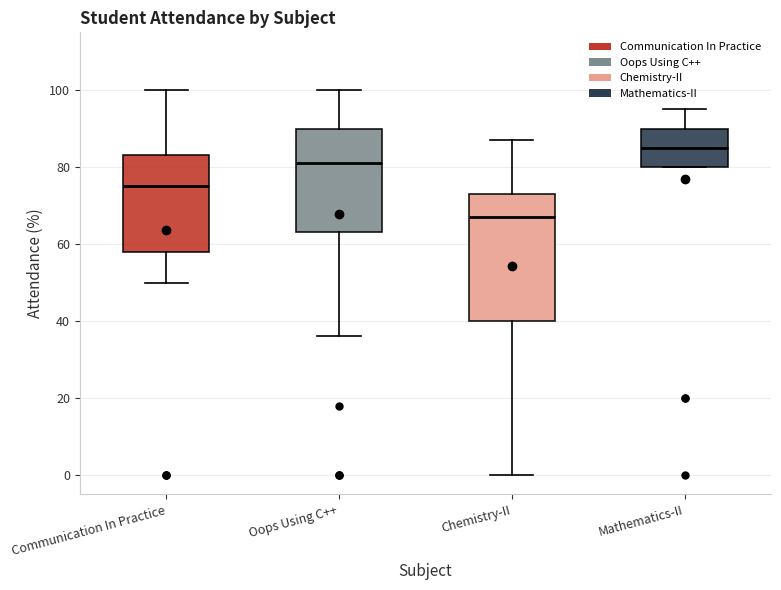

Reading left to right, read every box against the y-axis: the position of its median line, the range the box covers, and the ends of its whiskers. The values are not printed on the chart, so give them approximately, as read against the axis.

Communication In Practice: median 76, box 58 to 84, whiskers 50 to 100
Oops Using C++: median 82, box 64 to 90, whiskers 36 to 100
Chemistry-II: median 68, box 40 to 74, whiskers 0 to 88
Mathematics-II: median 86, box 80 to 90, whiskers 80 to 96